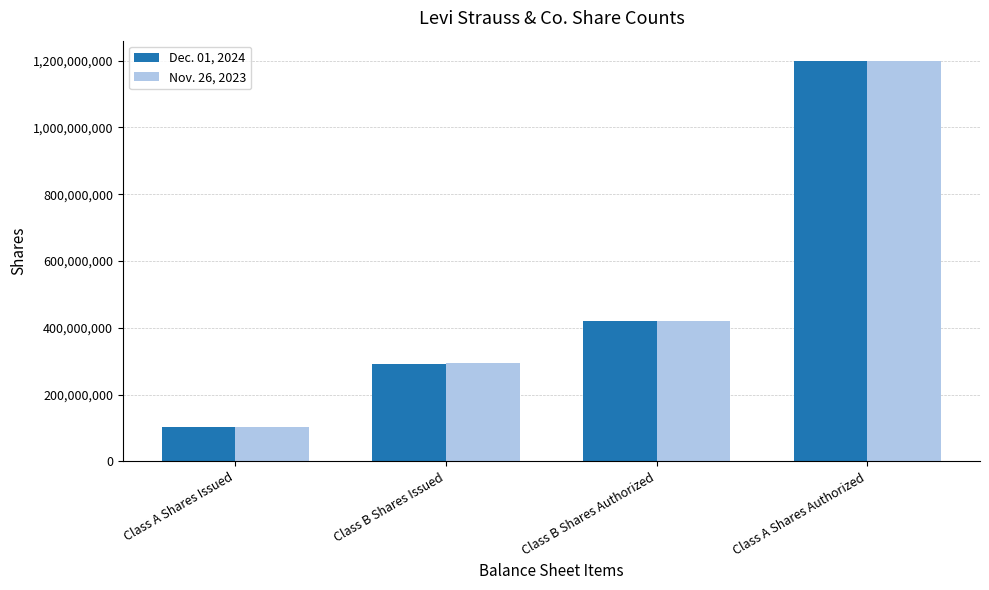

Reading left to right, list all the values displayed in this chart.

Dec. 01, 2024: 103984741	291411568	422000000	1200000000
Nov. 26, 2023: 102104670	295243353	422000000	1200000000